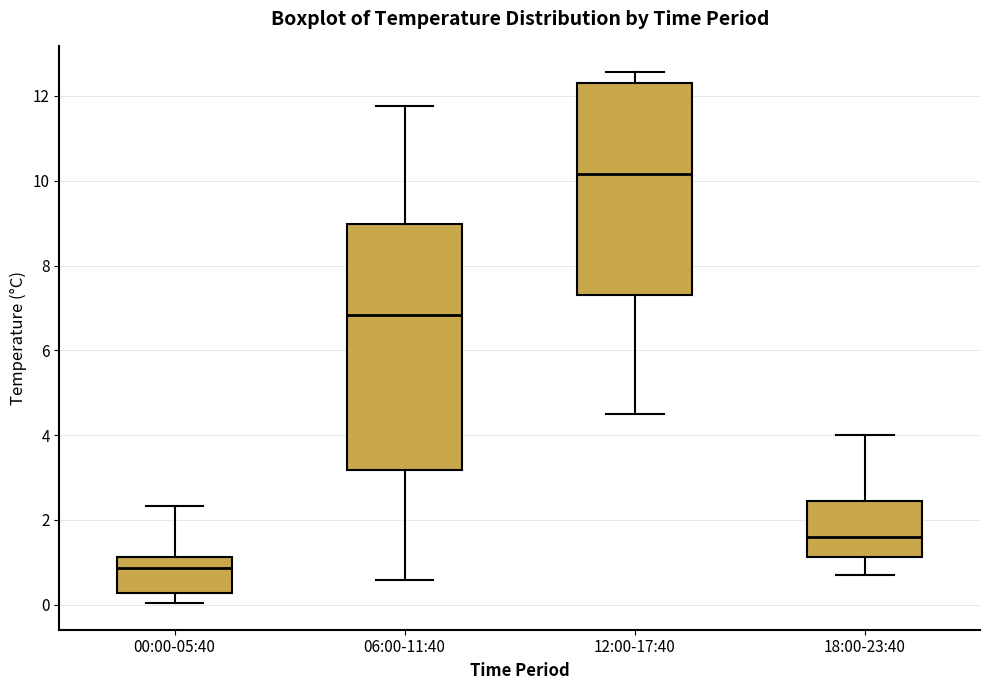

Reading left to right, transcribe this box plot: for each box, give where its median line is, the range the box spans, and where its two whiskers end, as read against the y-axis. The values are not printed on the chart, so give them approximately, as read against the axis.

00:00-05:40: median 0.8, box 0.2 to 1.2, whiskers 0.0 to 2.4
06:00-11:40: median 6.8, box 3.2 to 9.0, whiskers 0.6 to 11.8
12:00-17:40: median 10.2, box 7.4 to 12.4, whiskers 4.6 to 12.6
18:00-23:40: median 1.6, box 1.2 to 2.4, whiskers 0.8 to 4.0